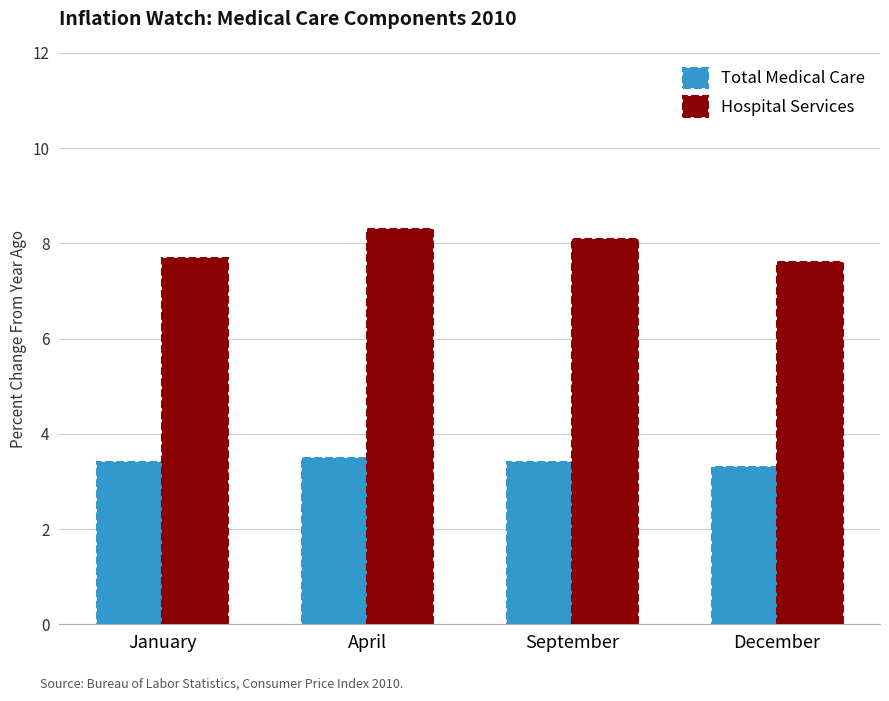

How many data points does each series have?

4